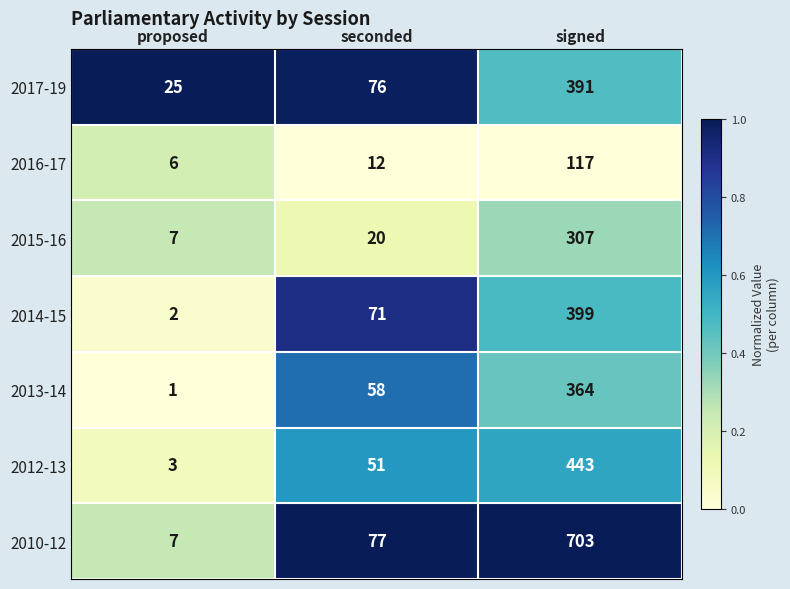

Where is 2016-17 nearest to the value 61?

seconded